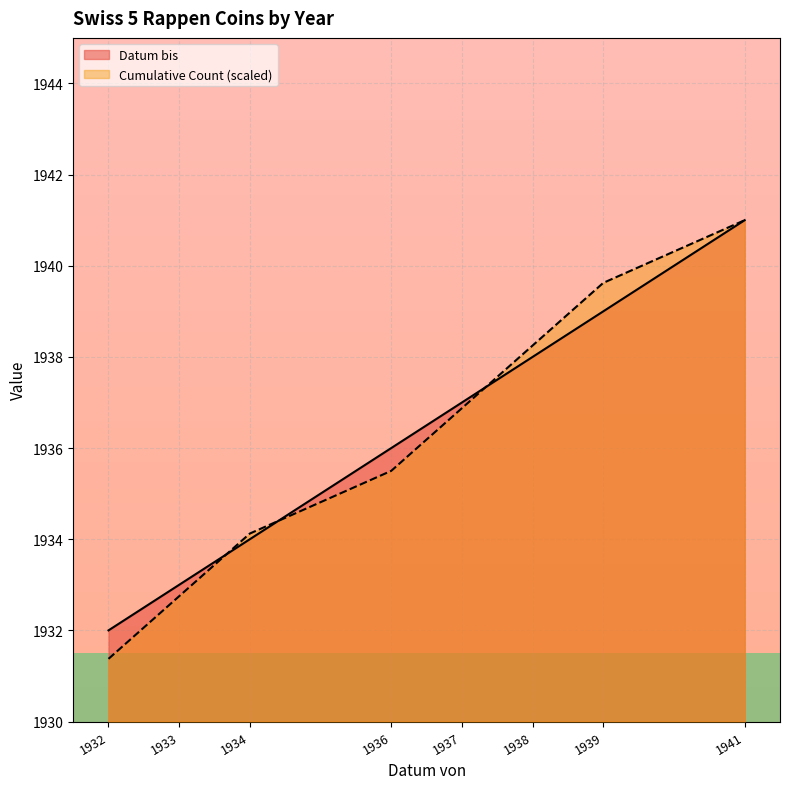

How many categories are shown in the chart?

8